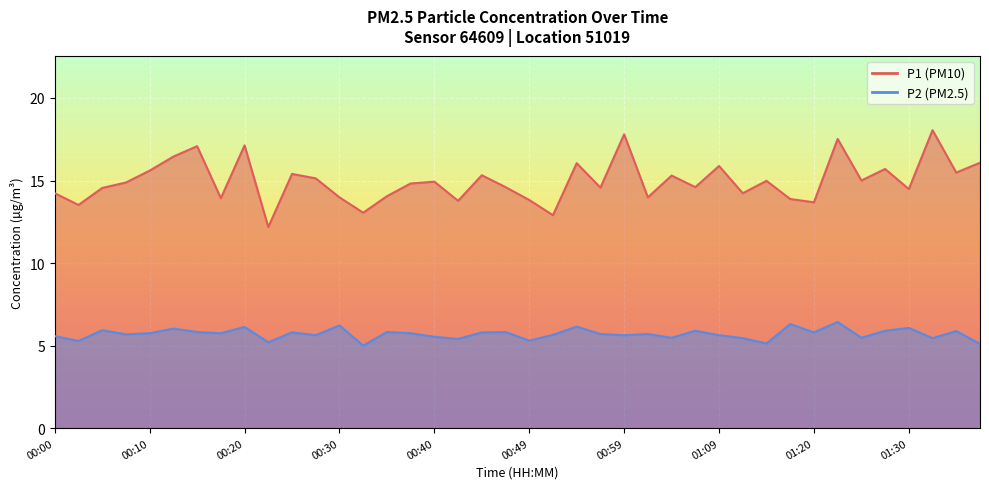

How many data points in P2 are above 5?

39